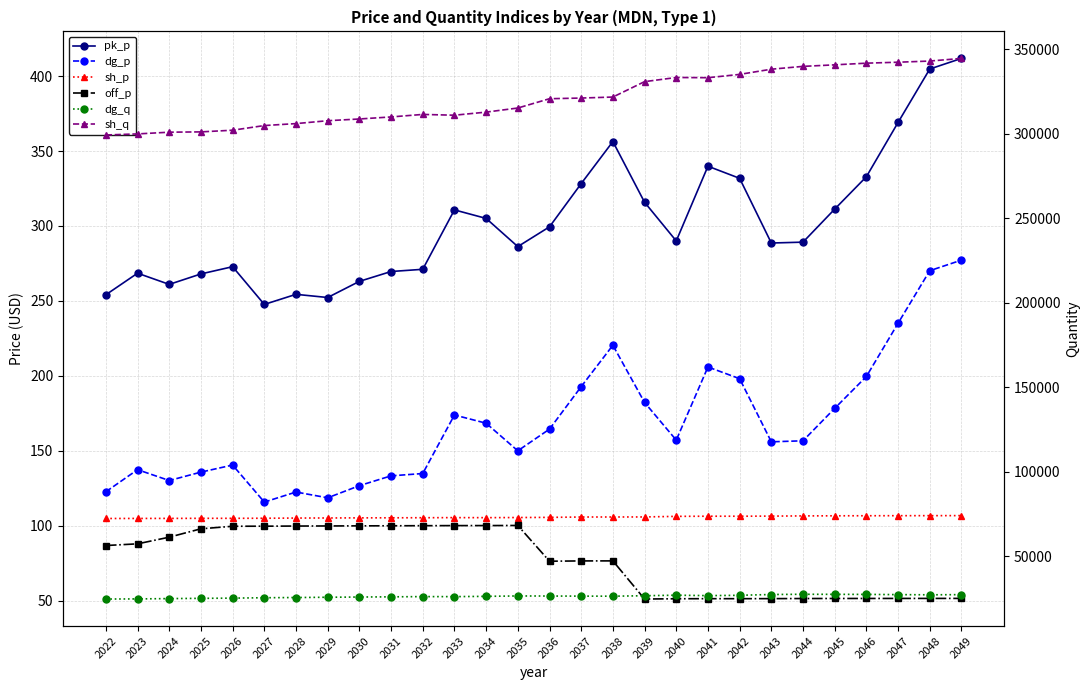

How many values in the sh_q series are below 320730?

14